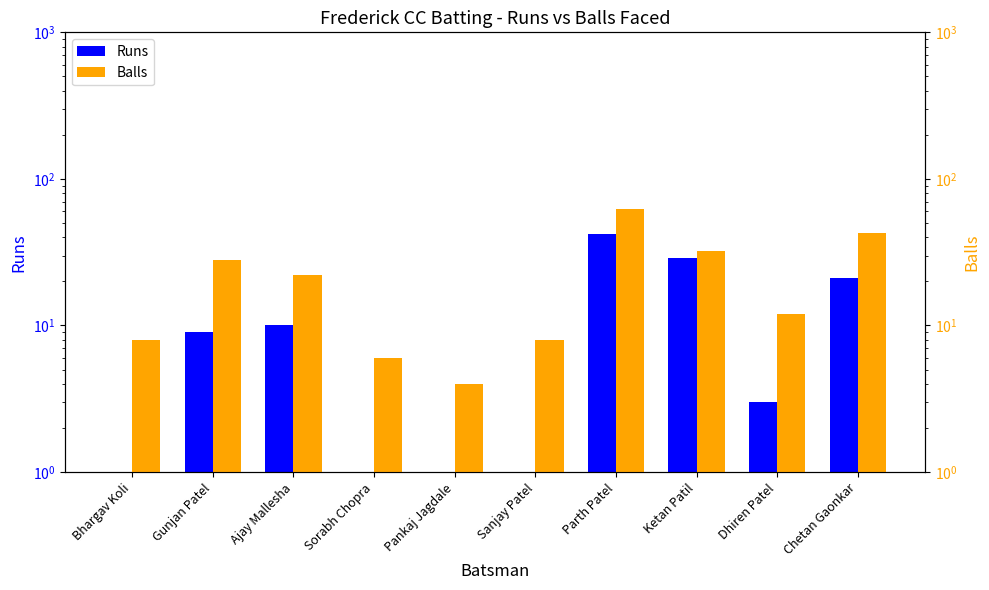

List the series in order of their peak value, highest first.

Balls, Runs